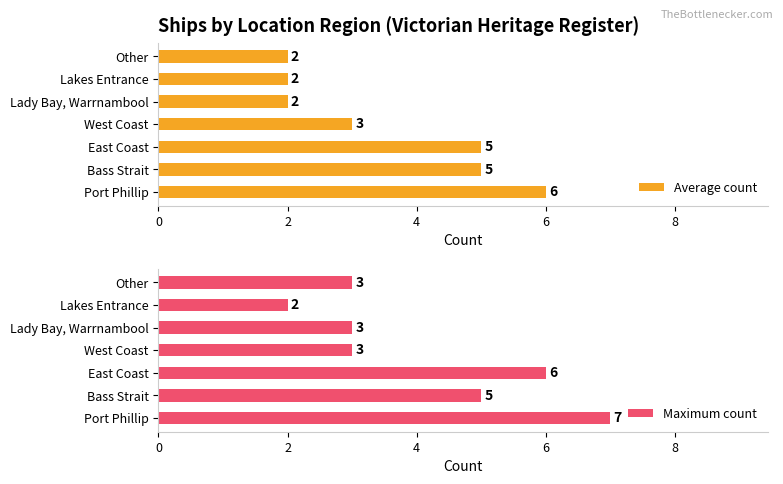

How many bars are there in each group?

2